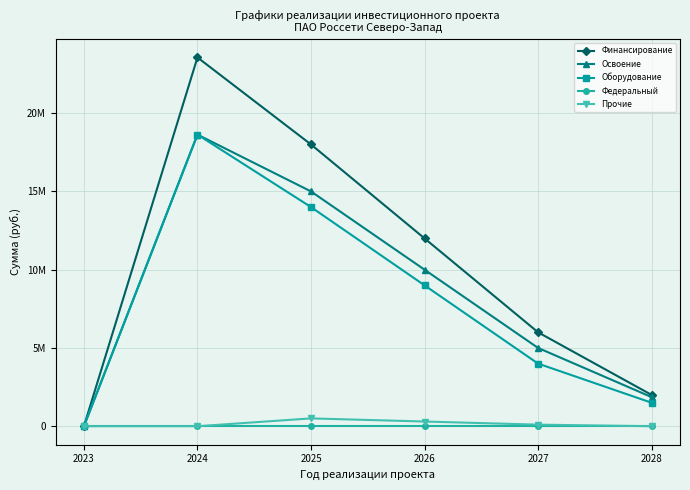

True or false: Финансирование has more than 0 points higher than both neighbors.

True